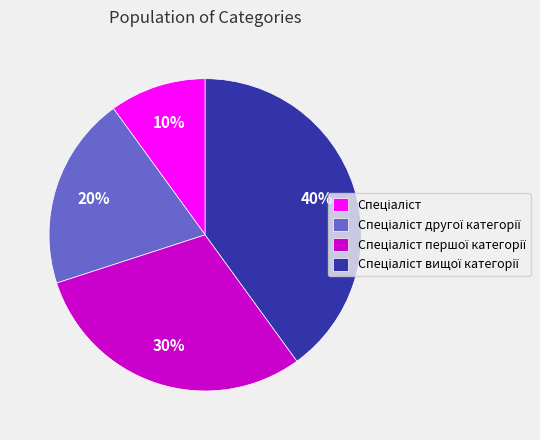

To the nearest percent, what is the average slice percentage?

25%